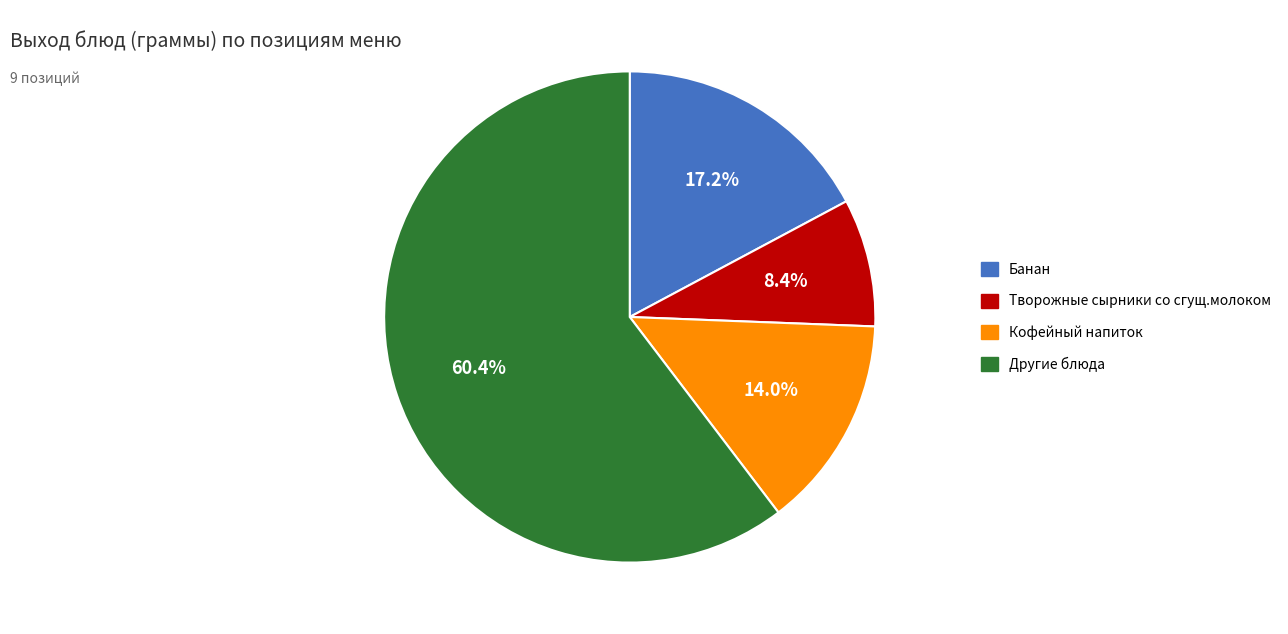

Is there a majority slice in this chart?

Yes